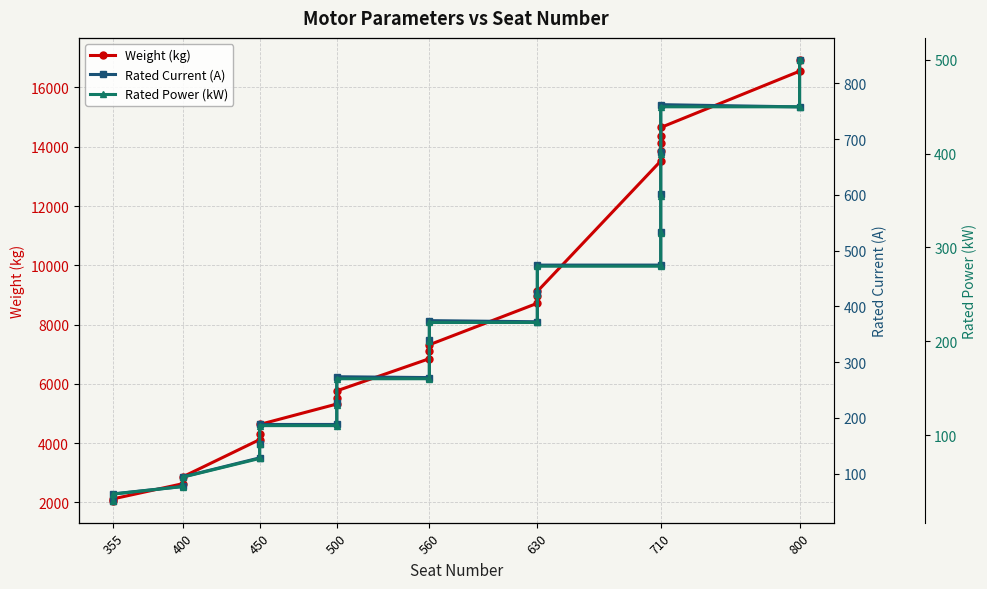

The value of Weight (kg) at 560 is 11275.6. True or false?

False